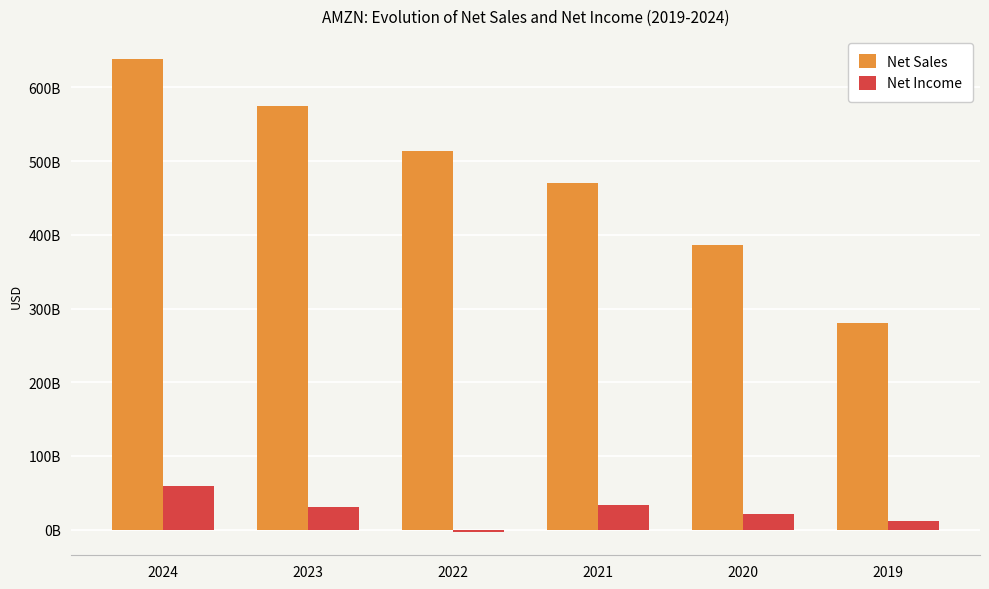

What are all the series names shown in the legend?

Net Sales, Net Income